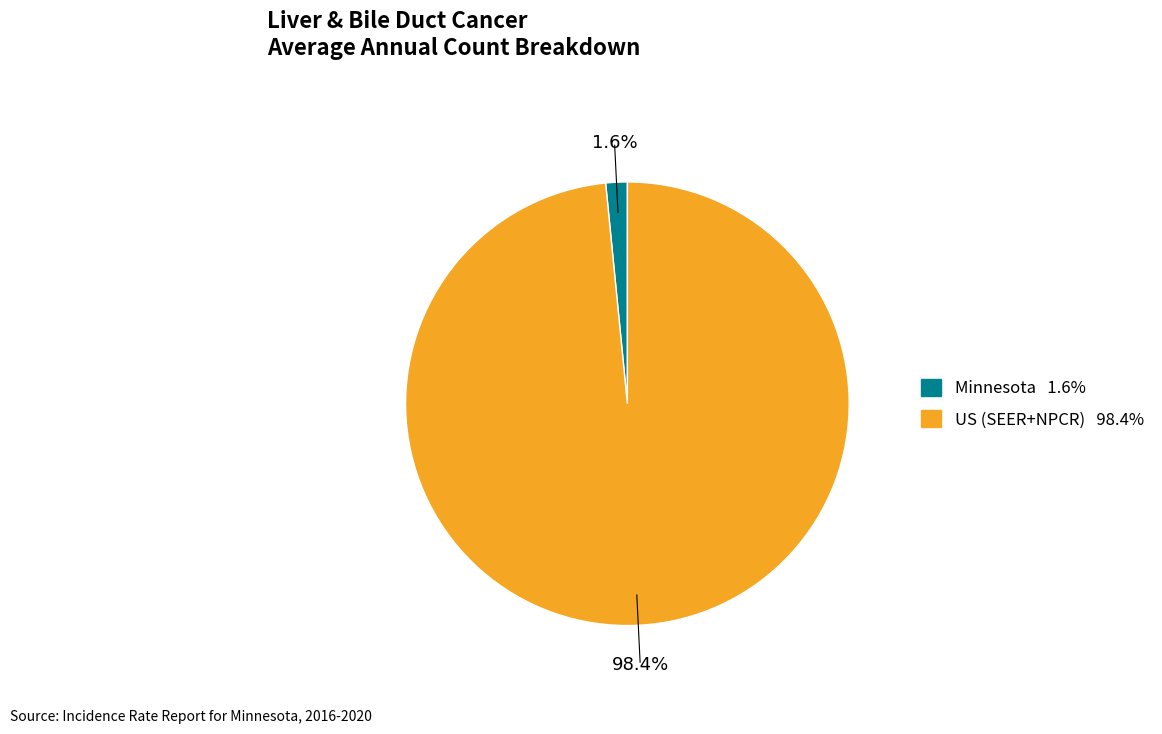

True or false: US (SEER+NPCR) accounts for 98% of the total.

True